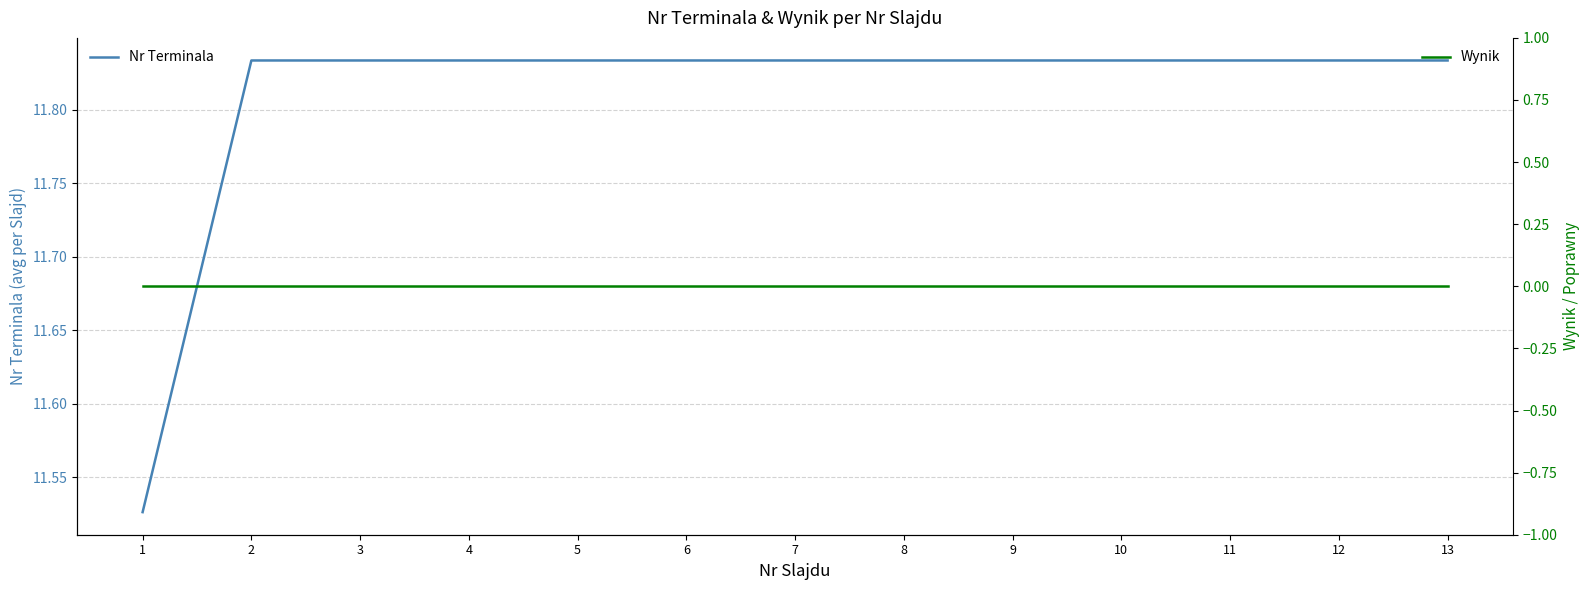

True or false: Nr Terminala and Wynik cross at least once.

False